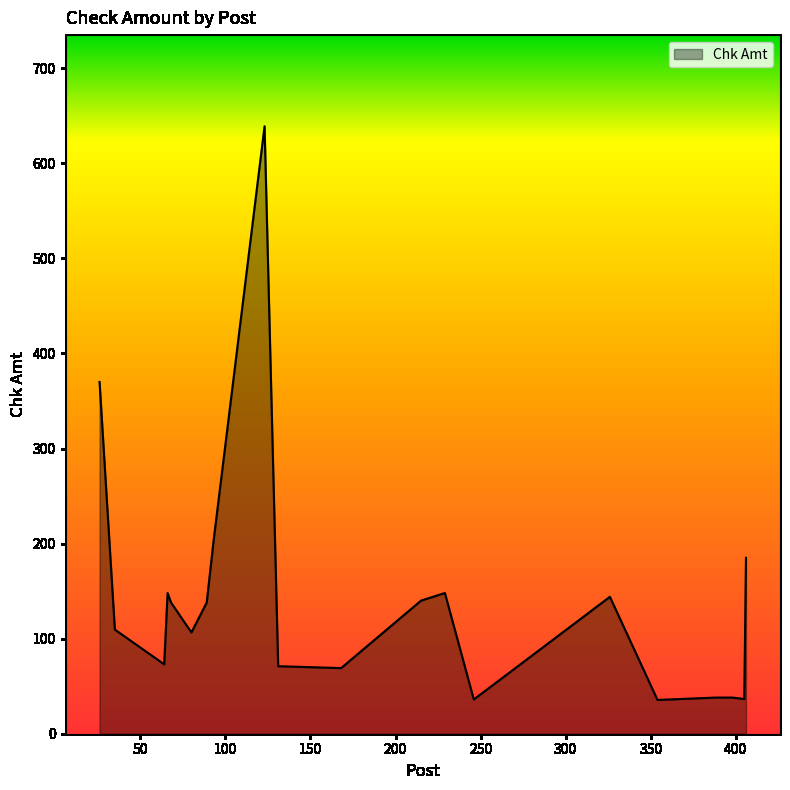

What is the maximum value shown in the chart?

639.0